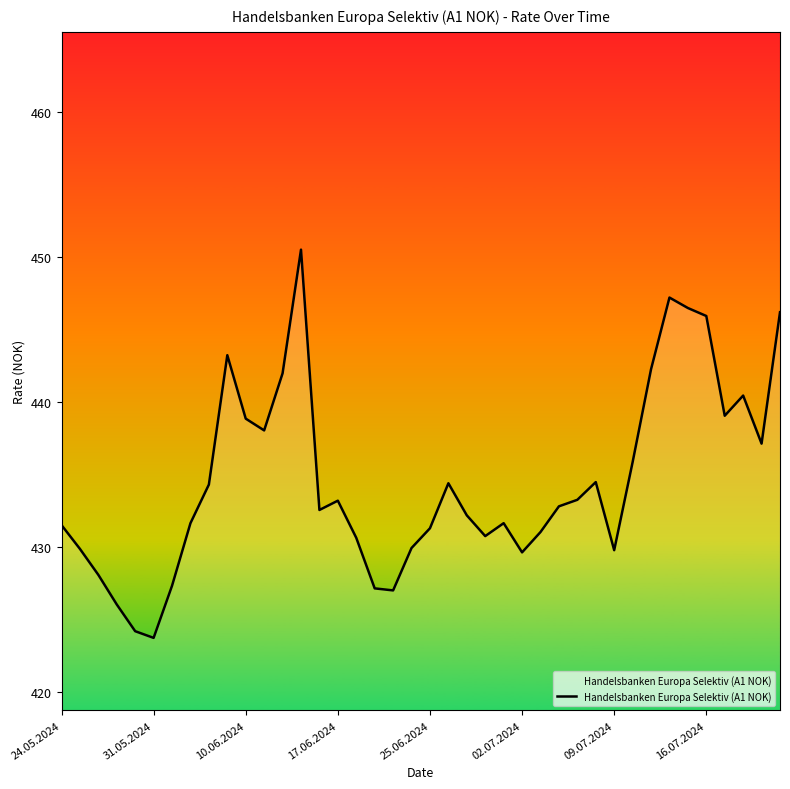

What is the minimum value shown in the chart?

423.8